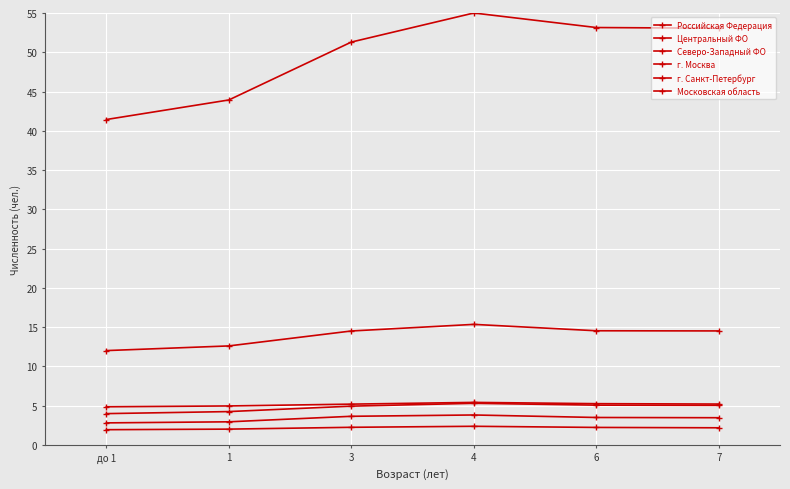

The value of Московская область at 7 is 1.0. True or false?

False